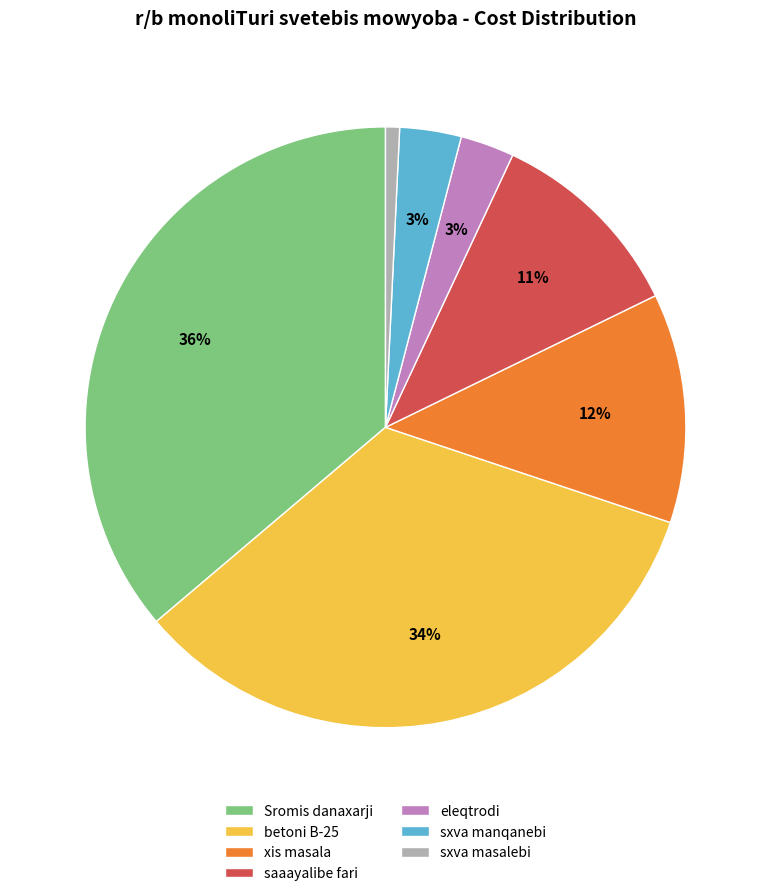

Which slice is the smallest?

sxva masalebi